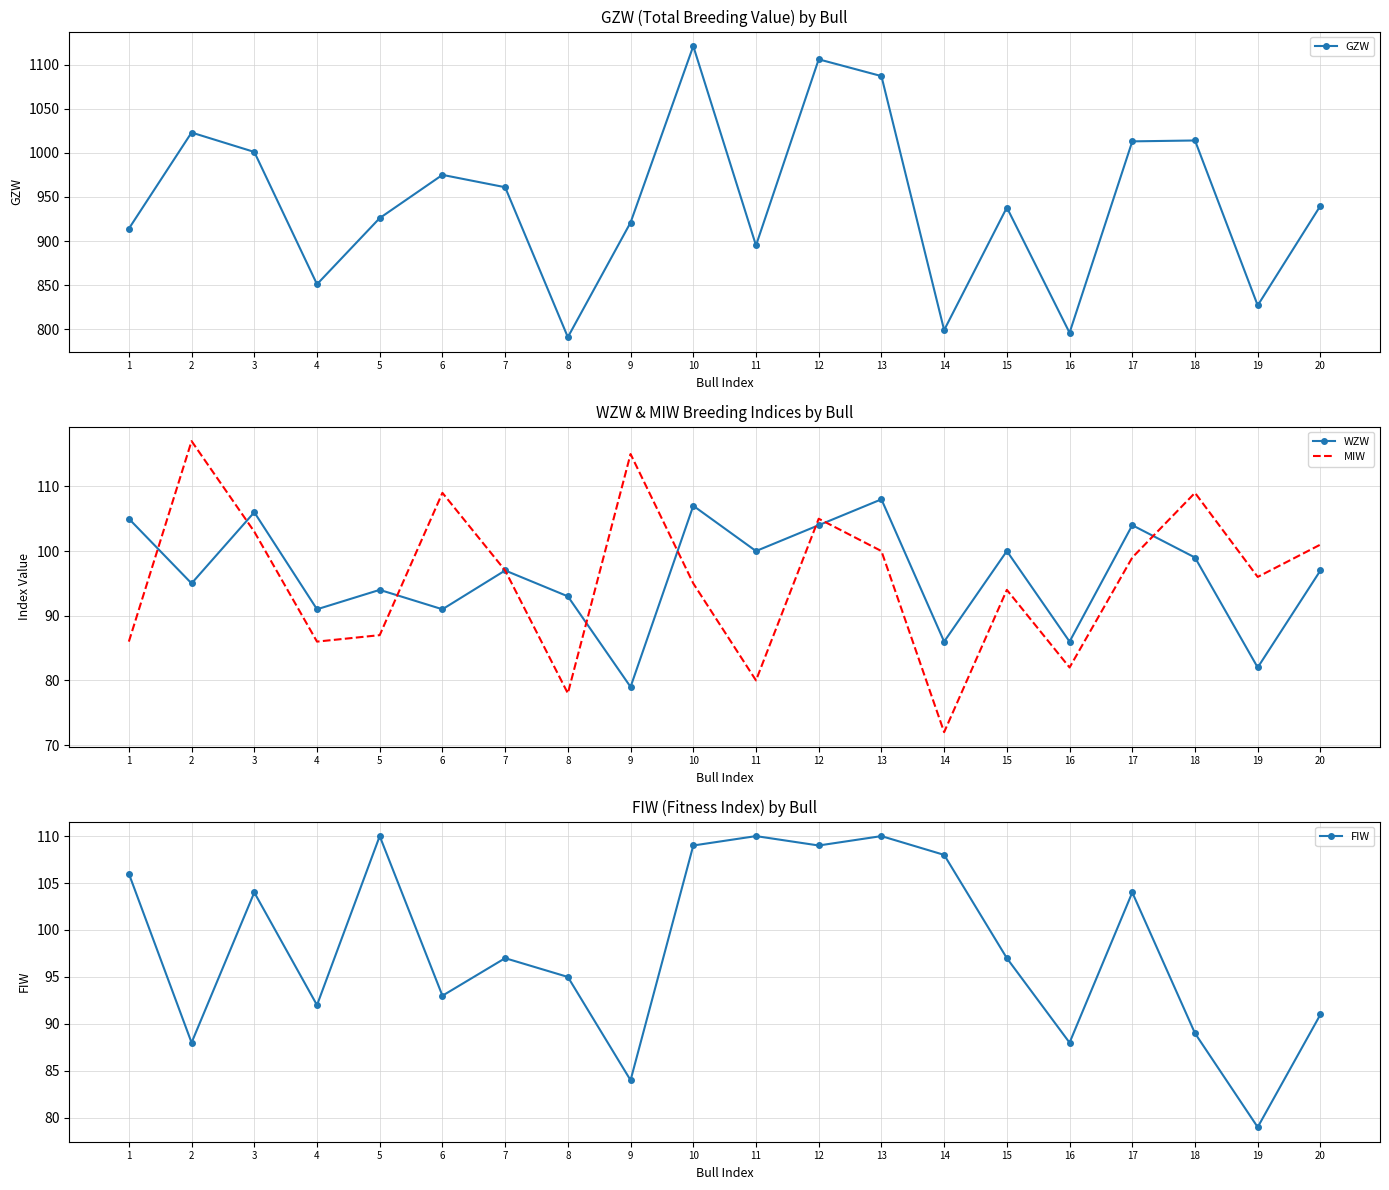

What is the sum of the FIW values at 16 and 2?

176